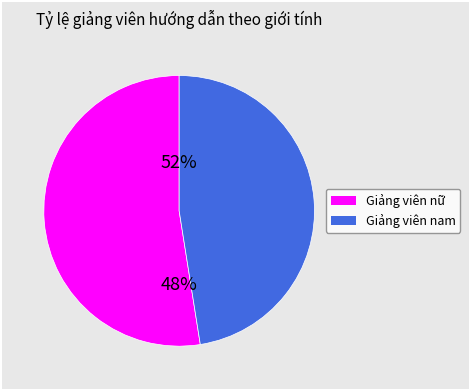

Which category has the smallest portion of the pie?

Giảng viên nam